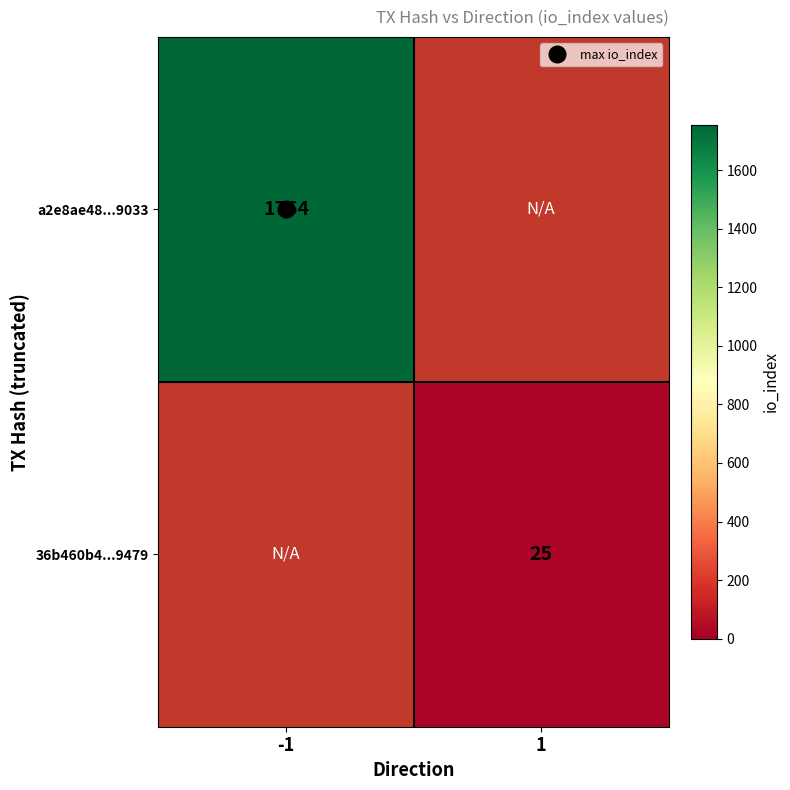

The value of a2e8ae48...9033 at -1 is 1754.0. True or false?

True